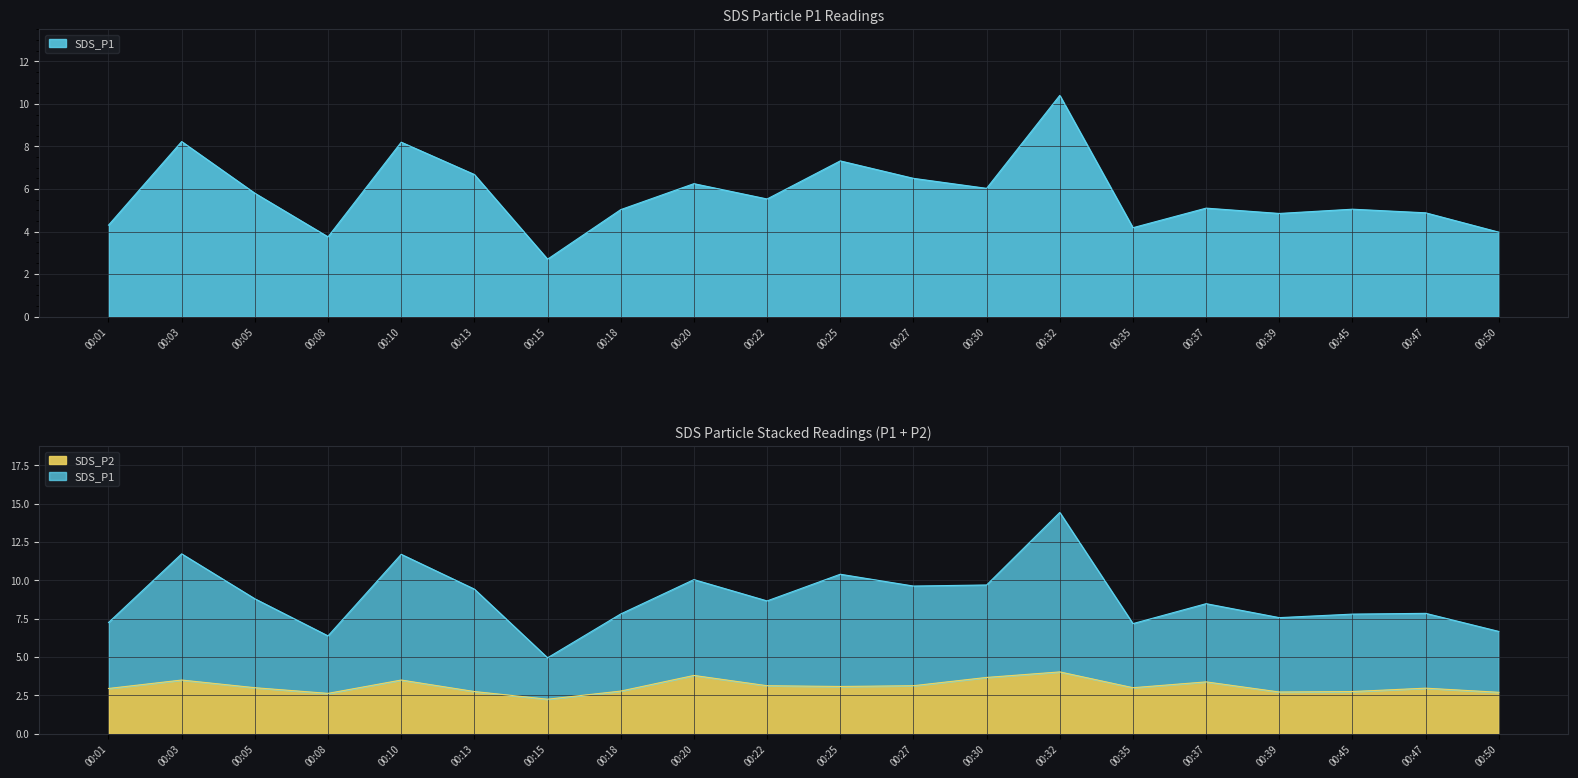

Where does the SDS_P2 series first go above 3?

00:03